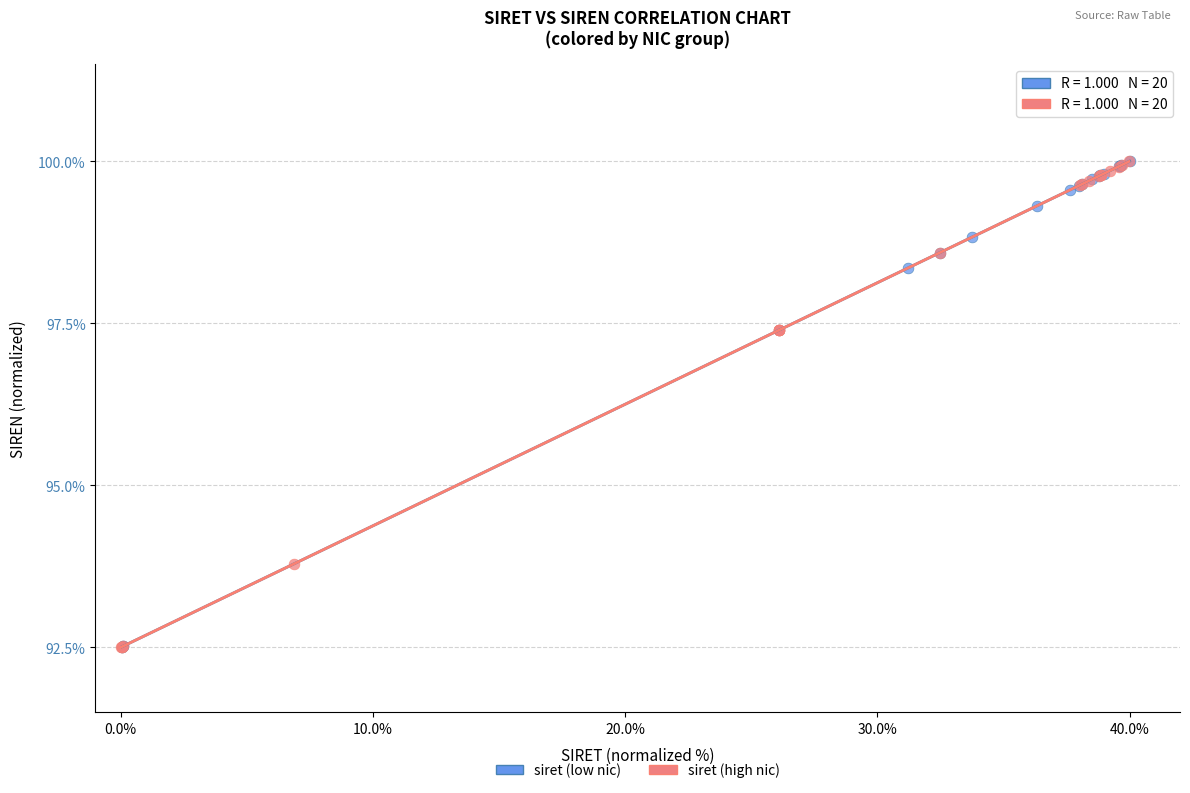

What are all the series names shown in the legend?

siret (low nic), siret (high nic)